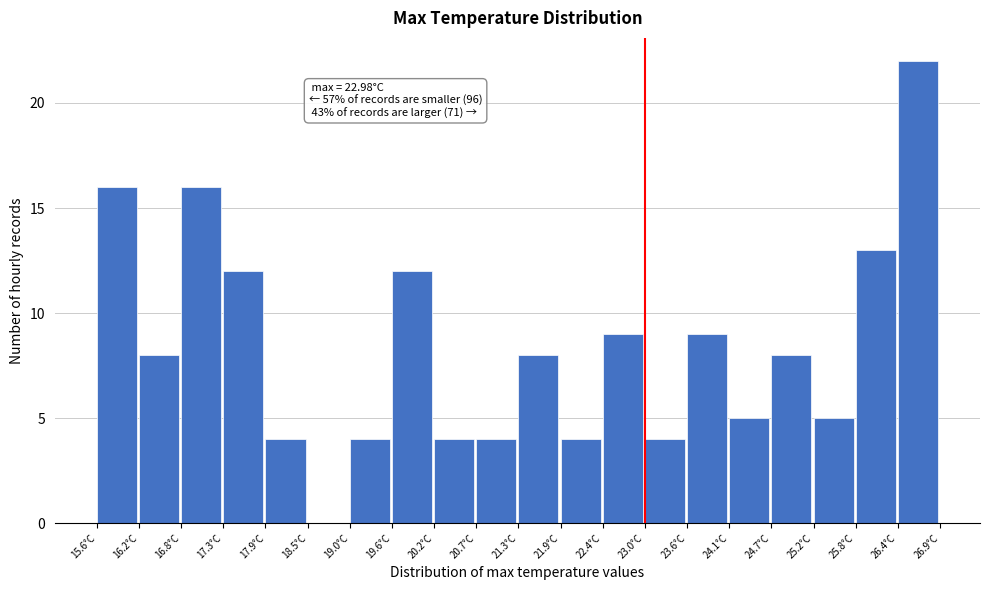

Which range on the x-axis has the tallest bar?

26.4 to 26.9